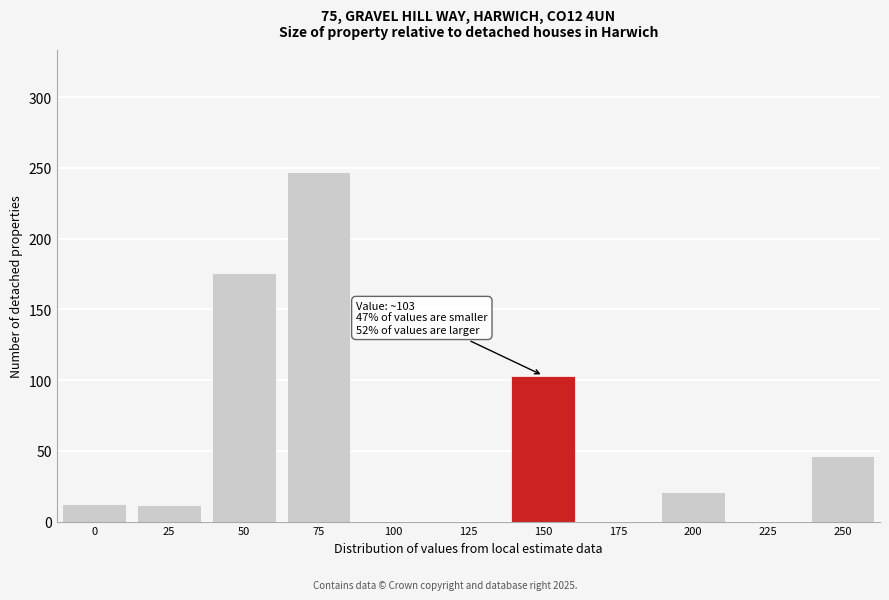

Is it true that the value at 225 is 156.8?

False